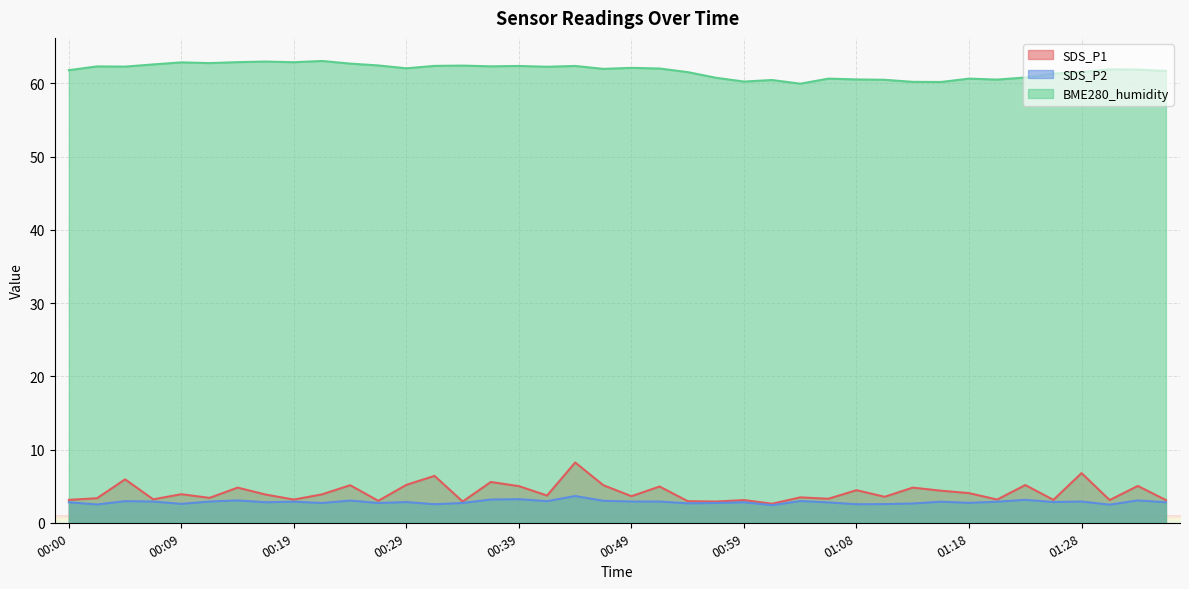

The value of SDS_P1 at 00:32 is 6.4. True or false?

True